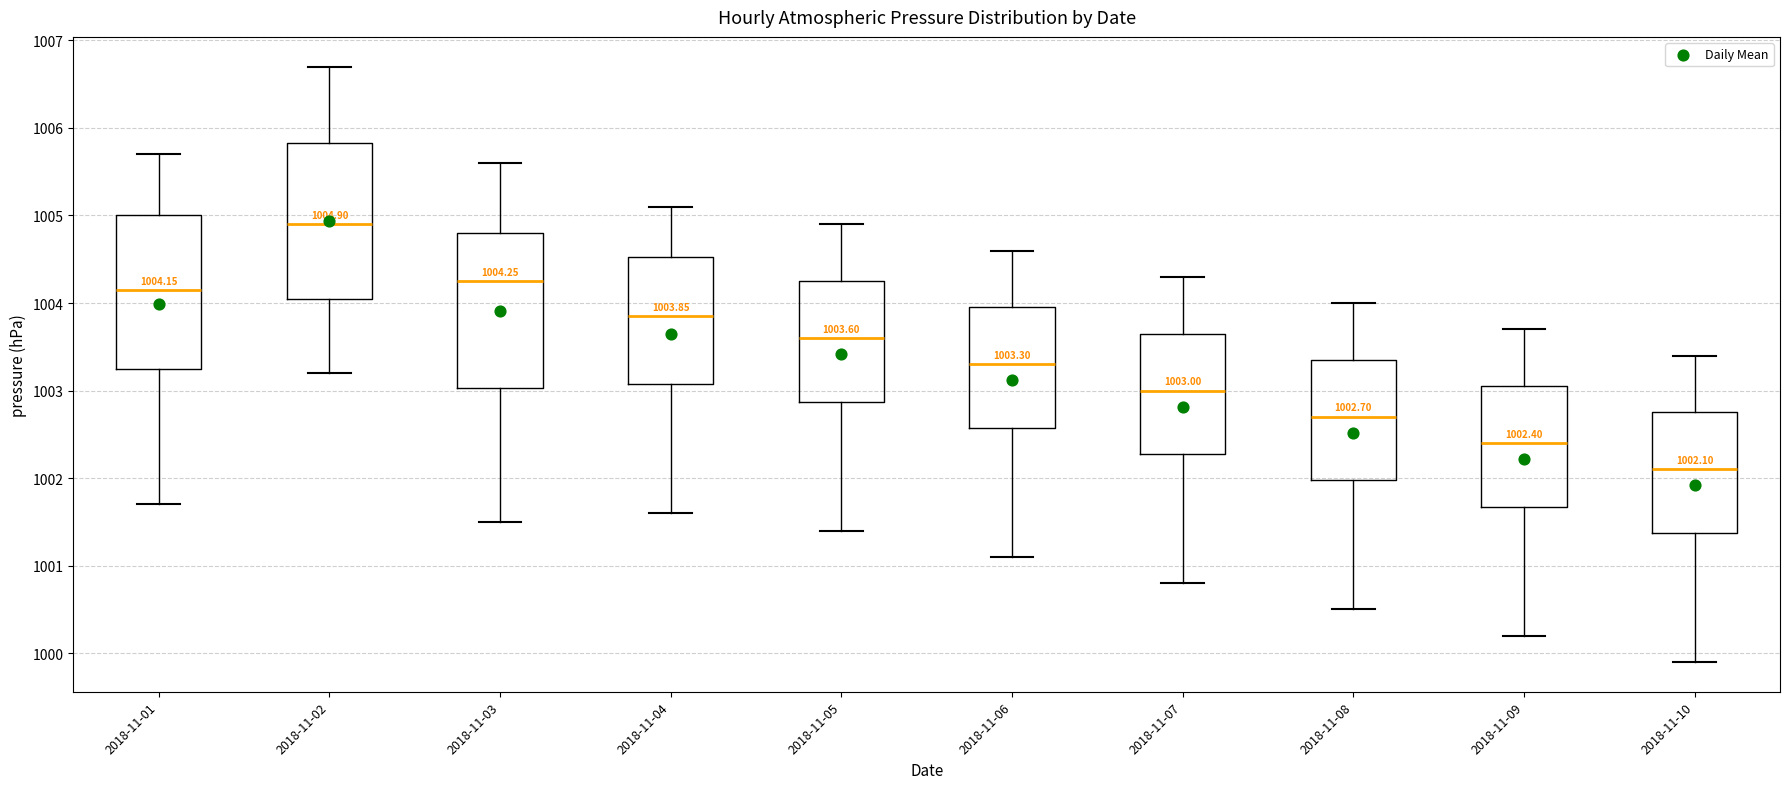

Which box has the highest median line?

2018-11-02